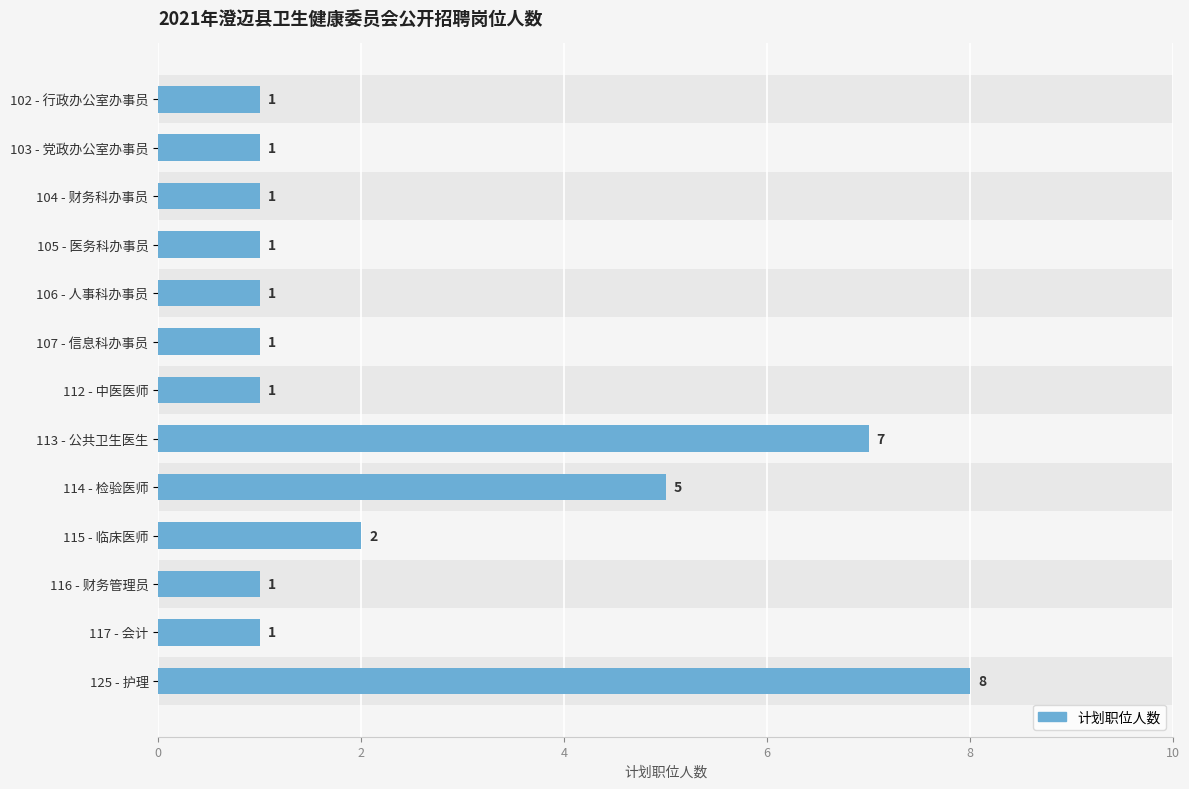

Are the bars horizontal?

Yes